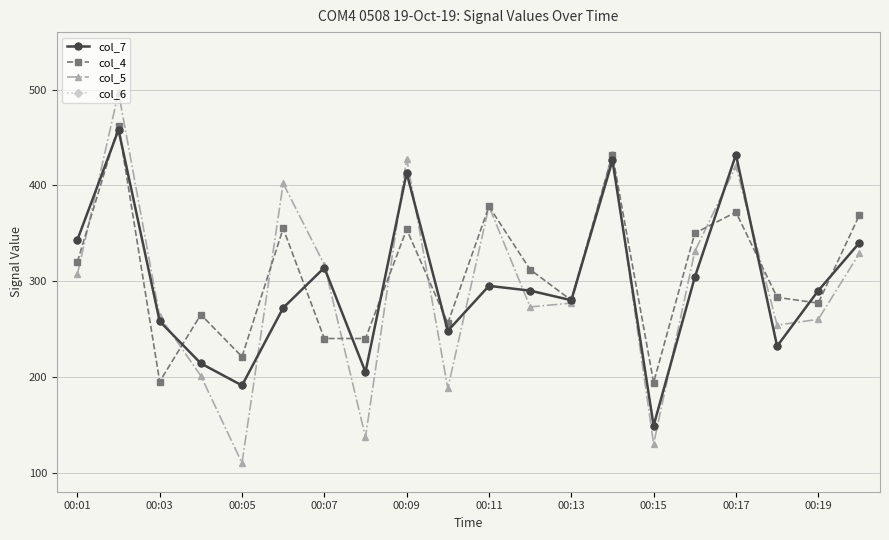

How many lines are shown in the chart?

4